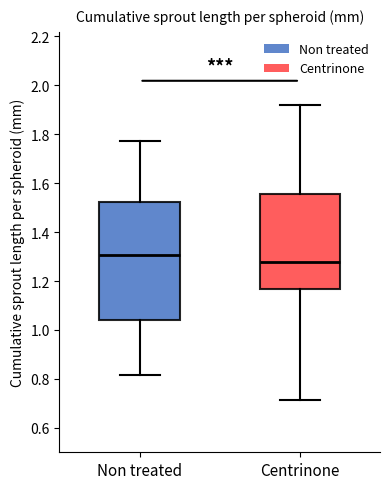

Comparing the boxes themselves (not the whiskers), which one is the tallest?

Non treated